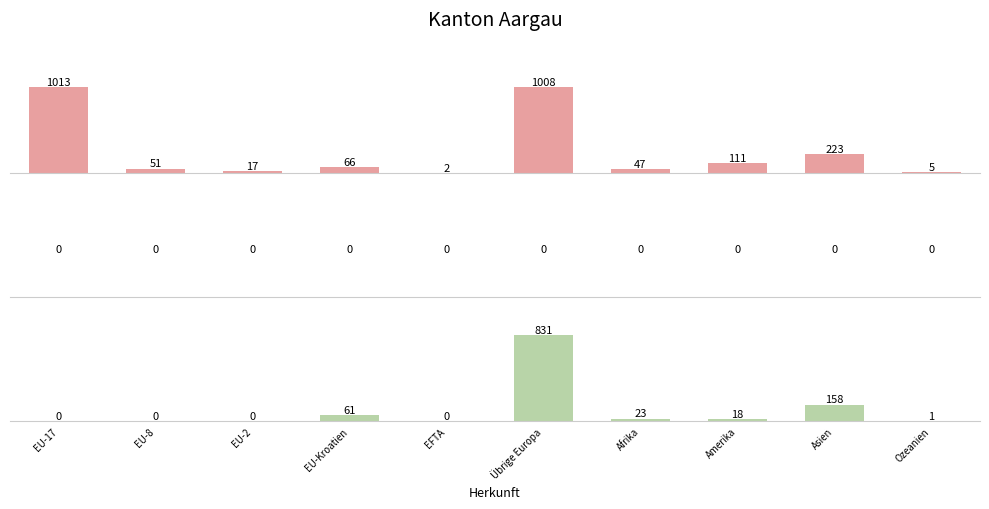

List the labels in order of Erleichterte Einbürgerungen (FZA) value, smallest first.

EU-17, EU-8, EU-2, EU-Kroatien, EFTA, Übrige Europa, Afrika, Amerika, Asien, Ozeanien